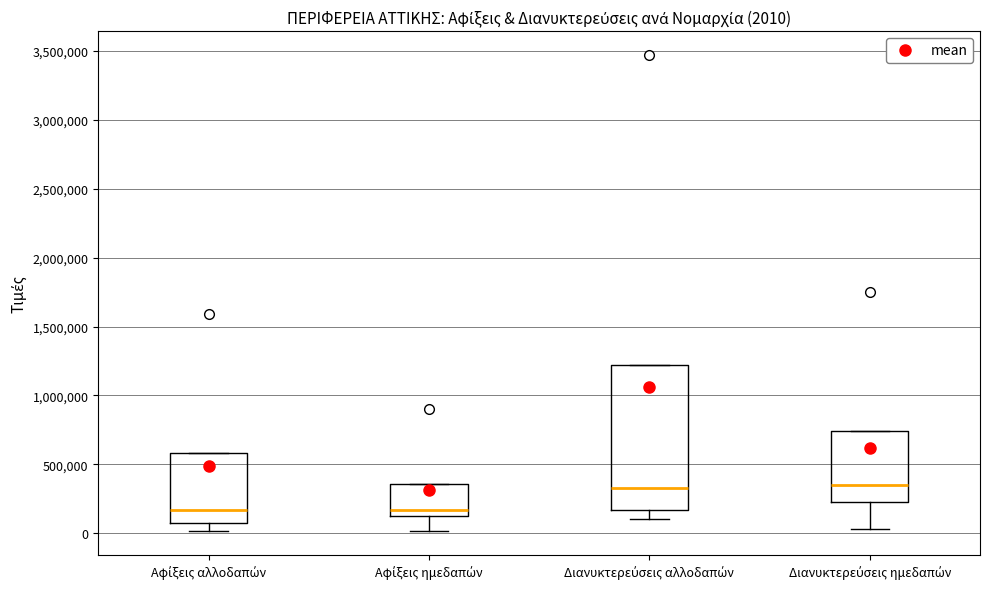

Comparing the boxes themselves (not the whiskers), which one is the tallest?

Διανυκτερεύσεις αλλοδαπών